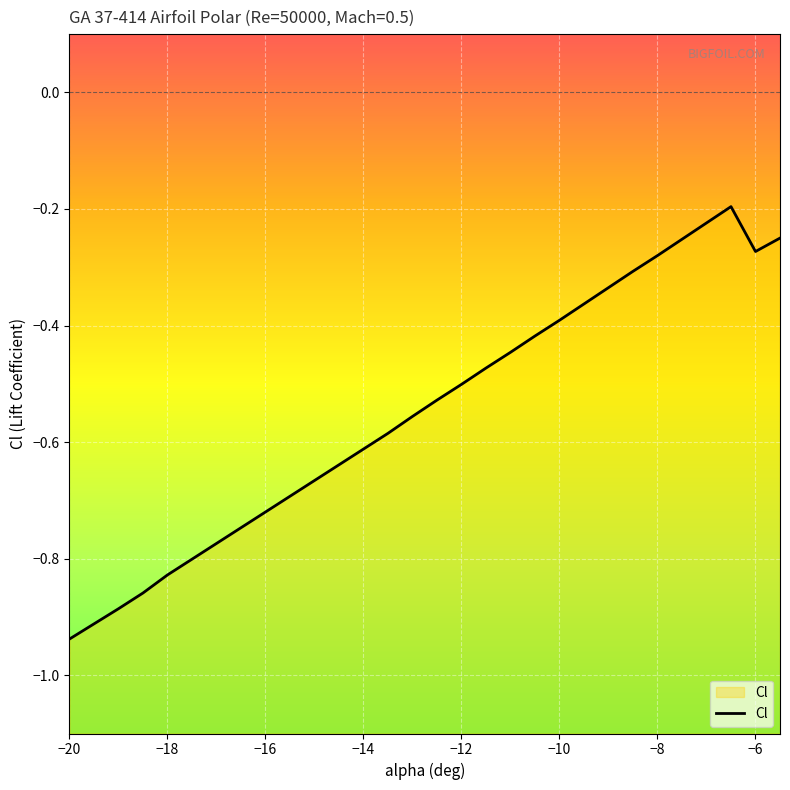

What is the average value?

-0.5